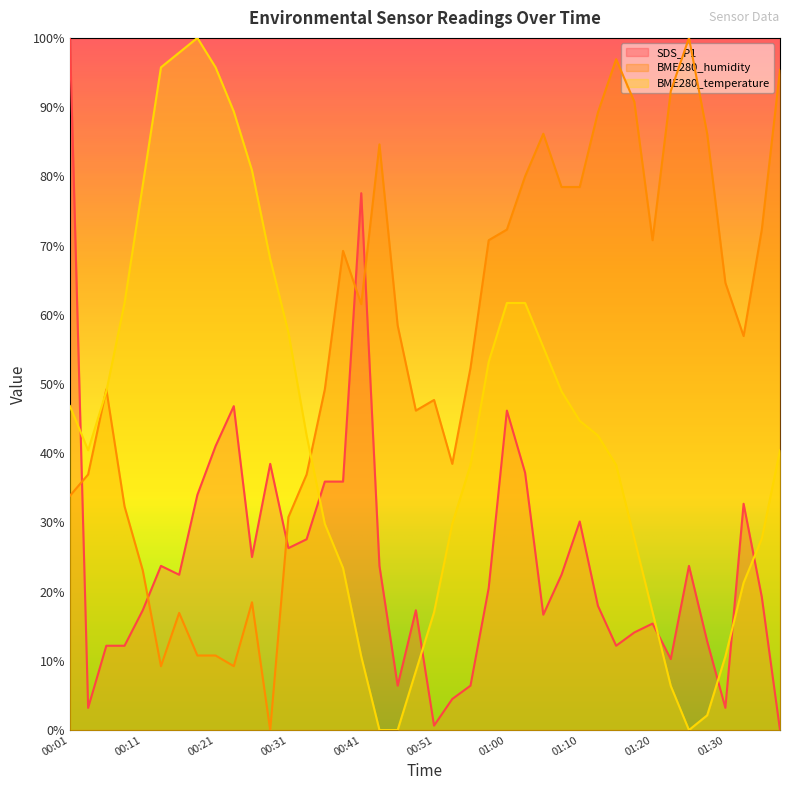

Is it true that BME280_temperature equals 64.7 at 01:10?

False